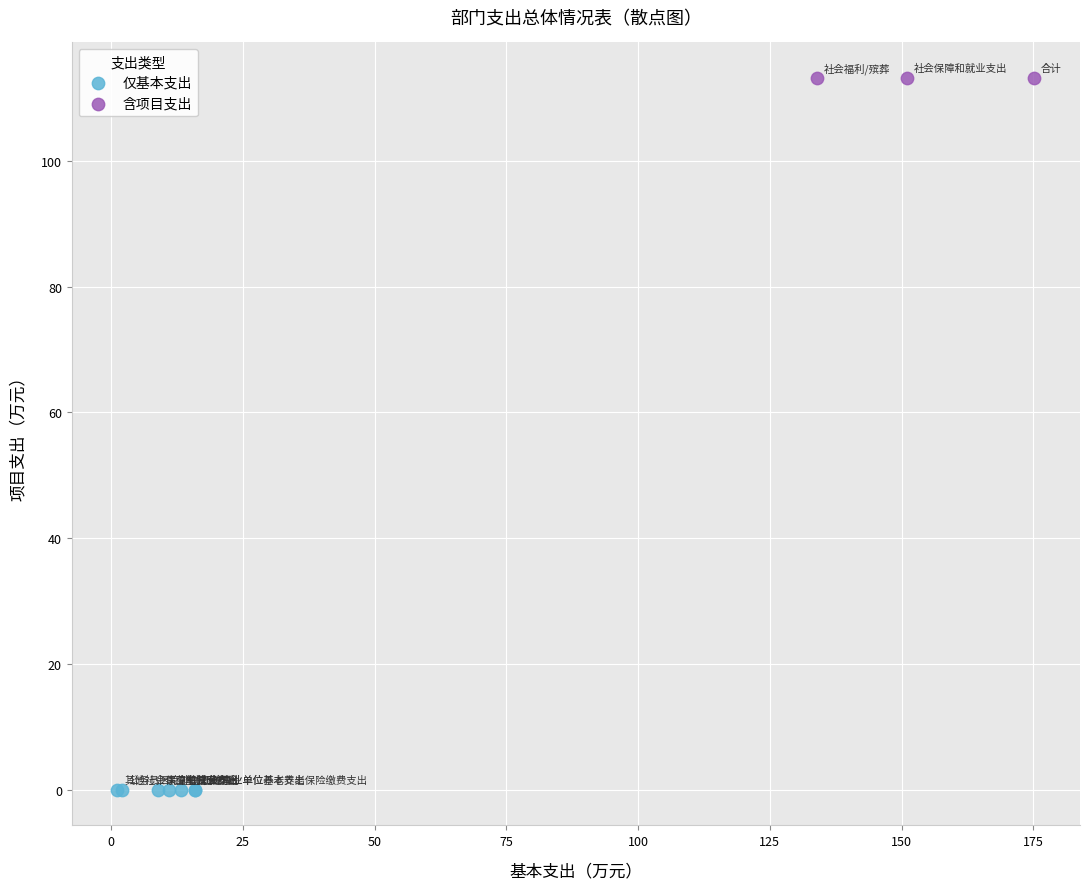

Which series contains the lowest Y value?

仅基本支出